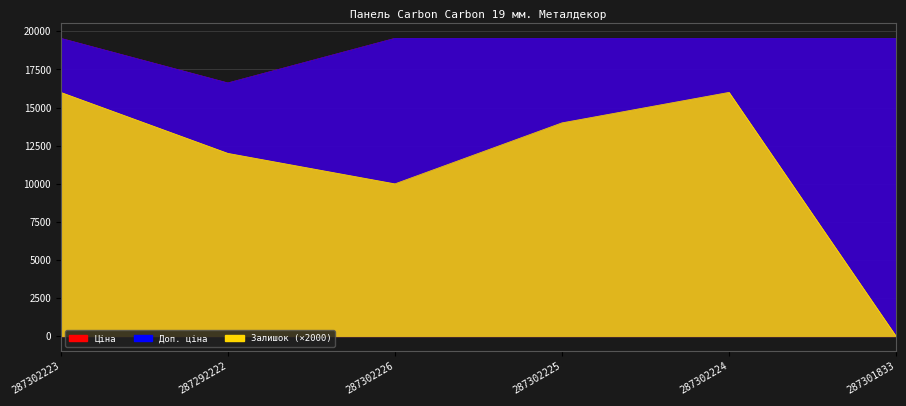

True or false: Ціна and Залишок cross at least once.

False